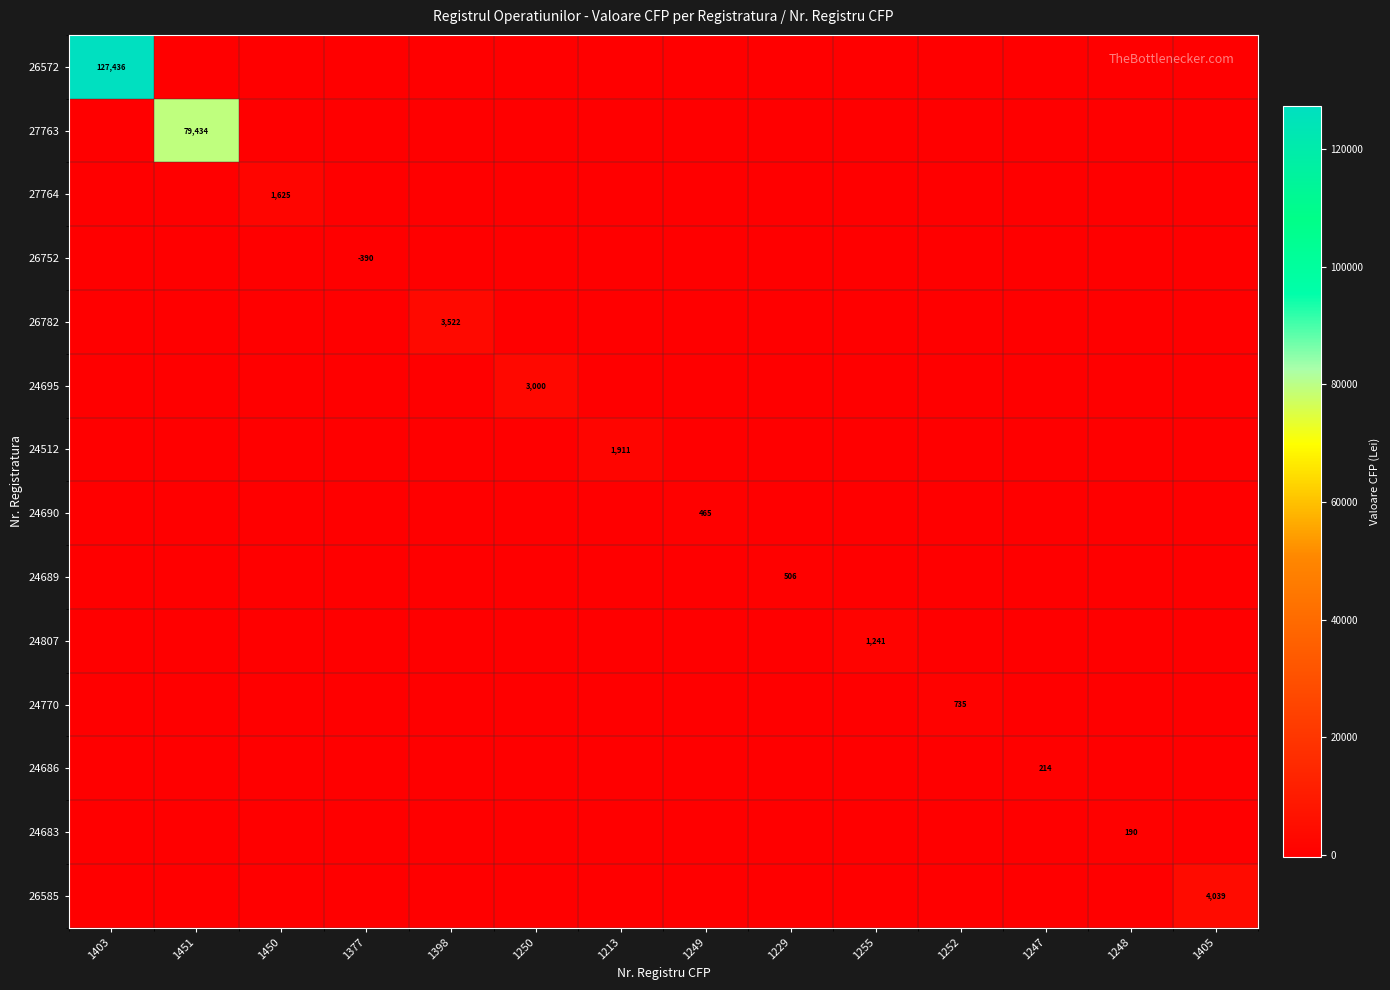

At which category is the sum across all series the highest?

1403